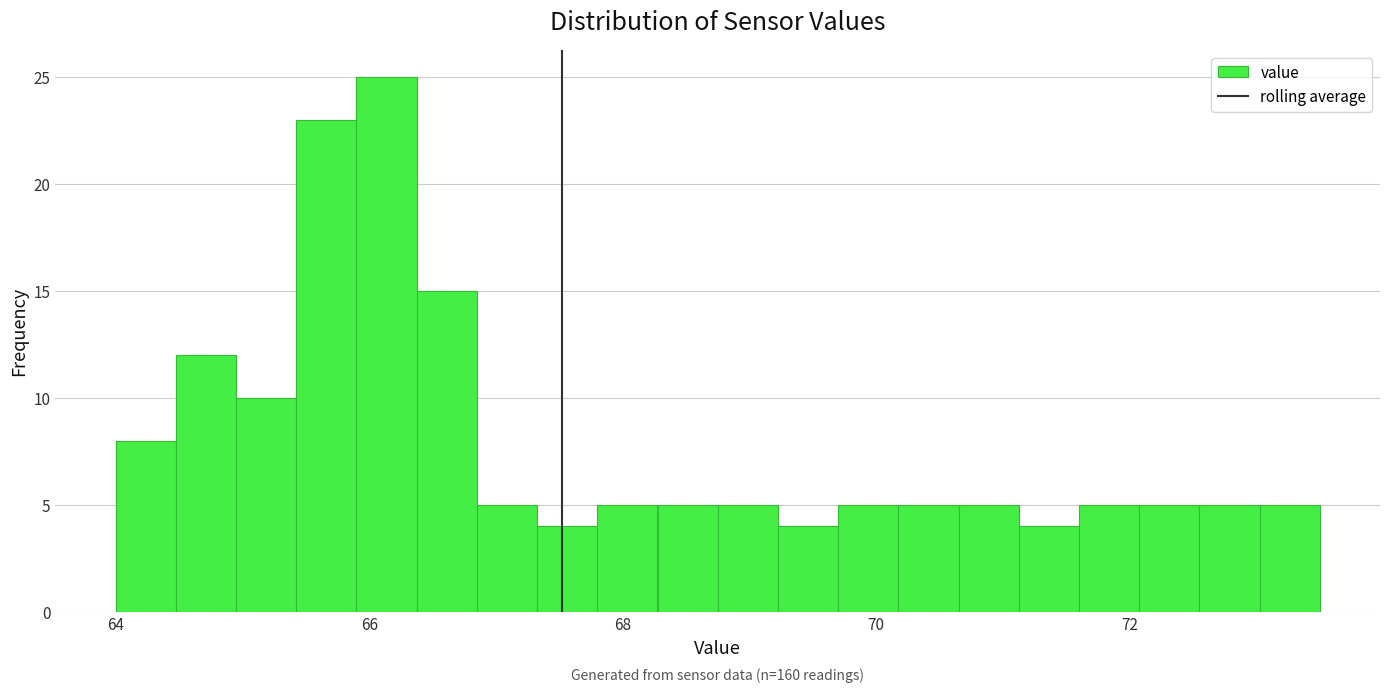

Around what value on the x-axis is the tallest bar? Give the approximate position of its centre, as read against the axis.

66.2